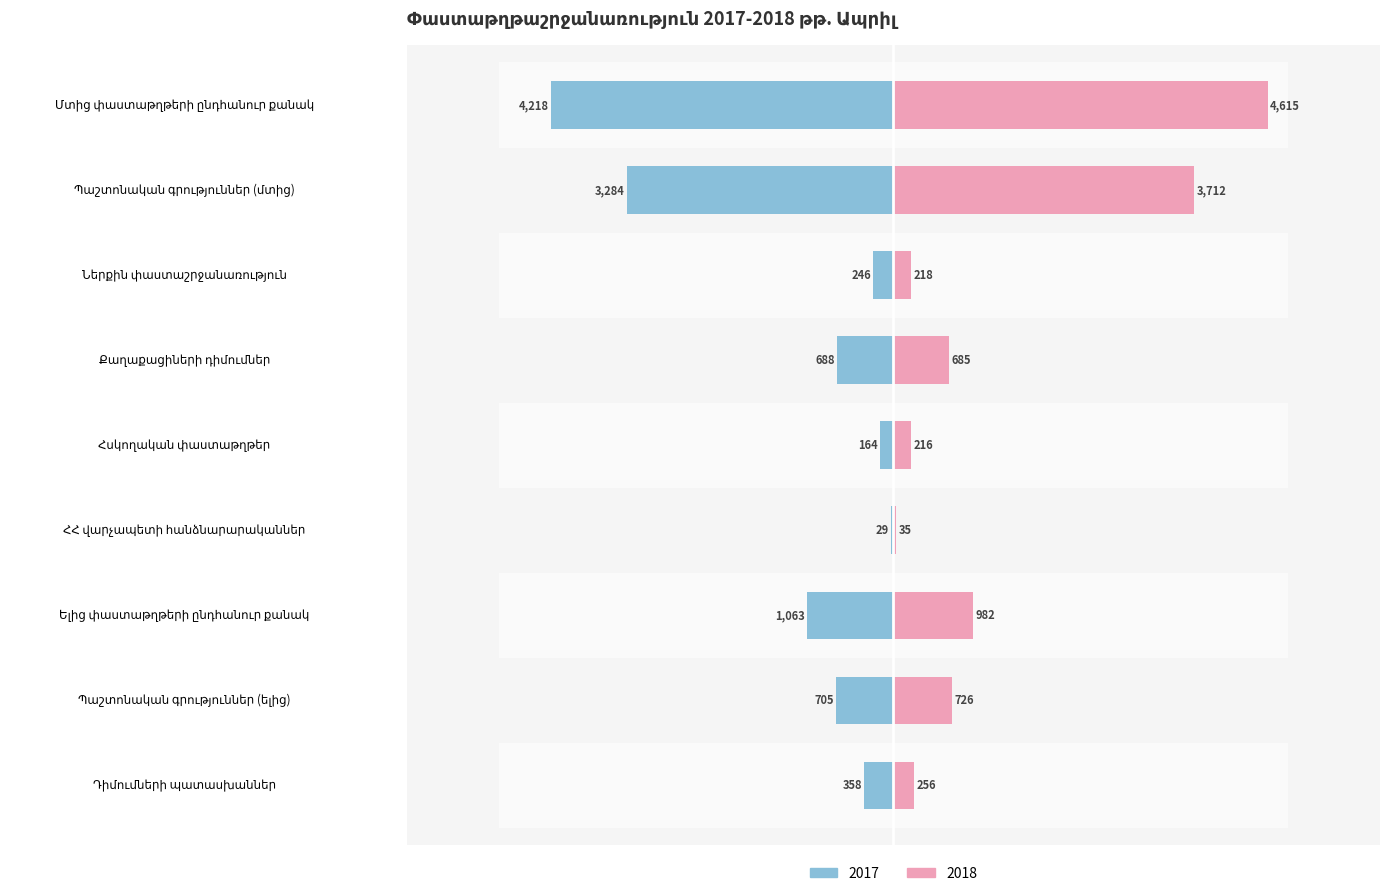

Reading left to right, list all the values displayed in this chart.

2017: -4218	-3284	-246	-688	-164	-29	-1063	-705	-358
2018: 4615	3712	218	685	216	35	982	726	256